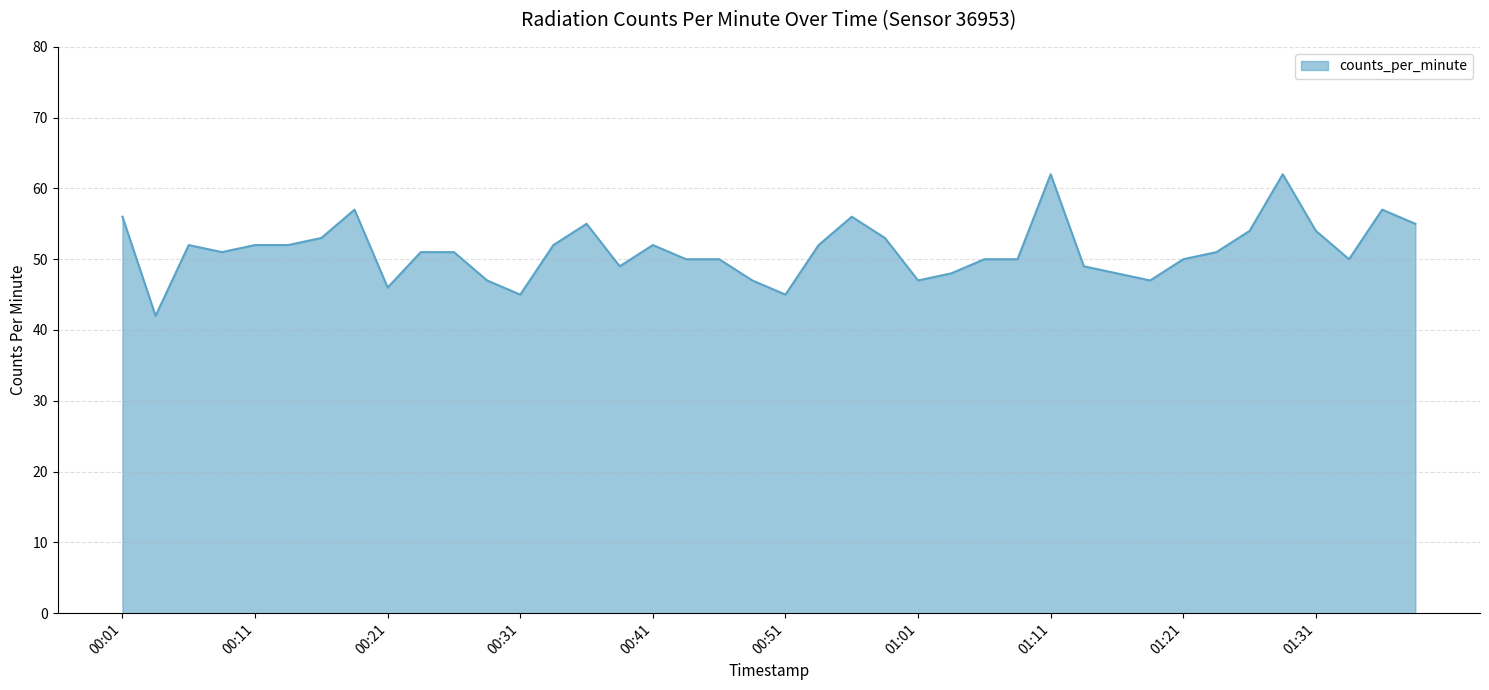

What is the difference between the maximum and minimum values?

20